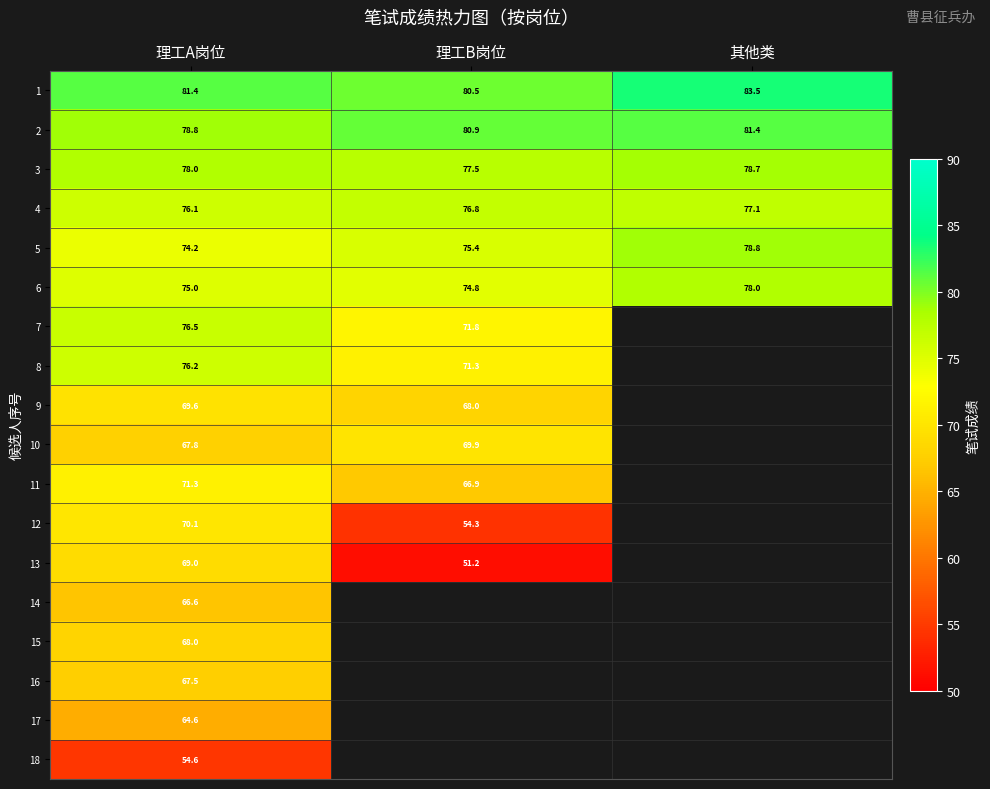

List the labels in order of 2 value, smallest first.

理工A岗位, 理工B岗位, 其他类